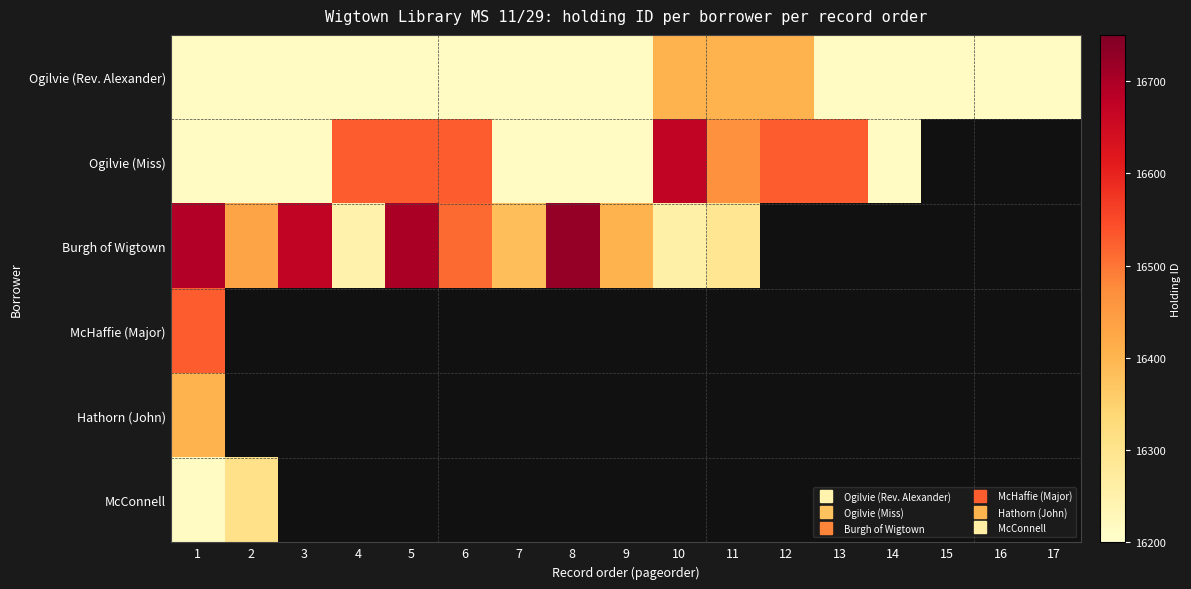

What is the spread (max minus min) of values at 7?

168.0